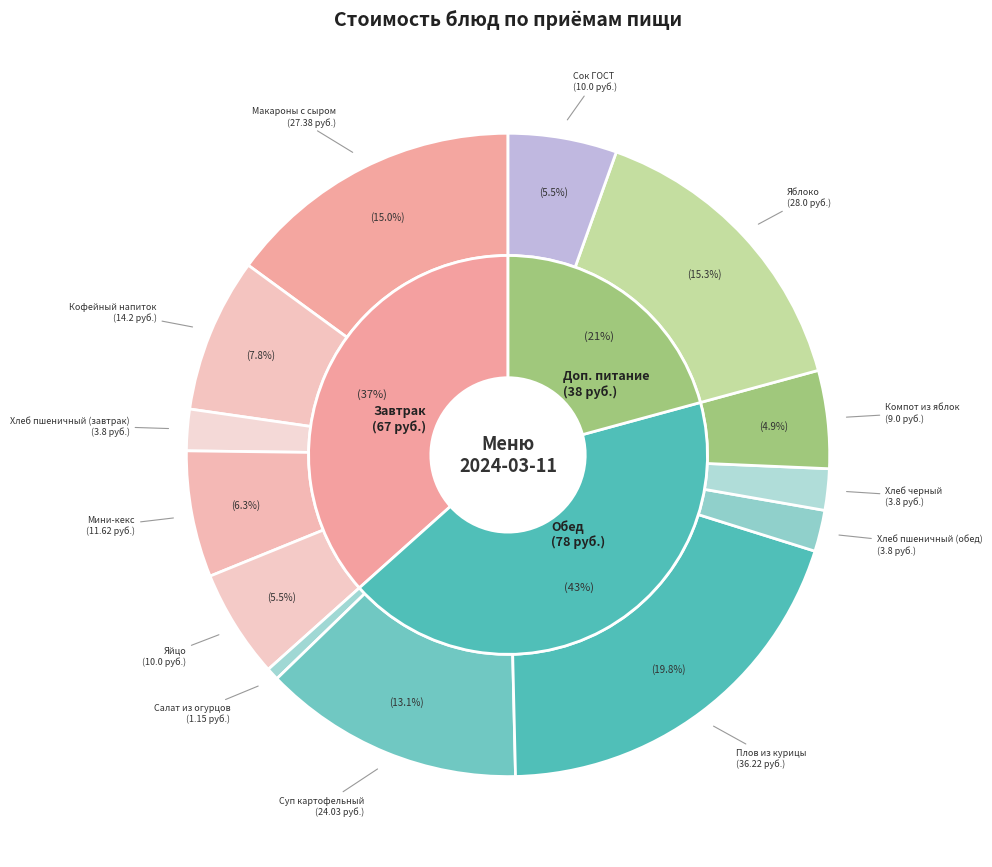

How many segments does this pie chart have?

13